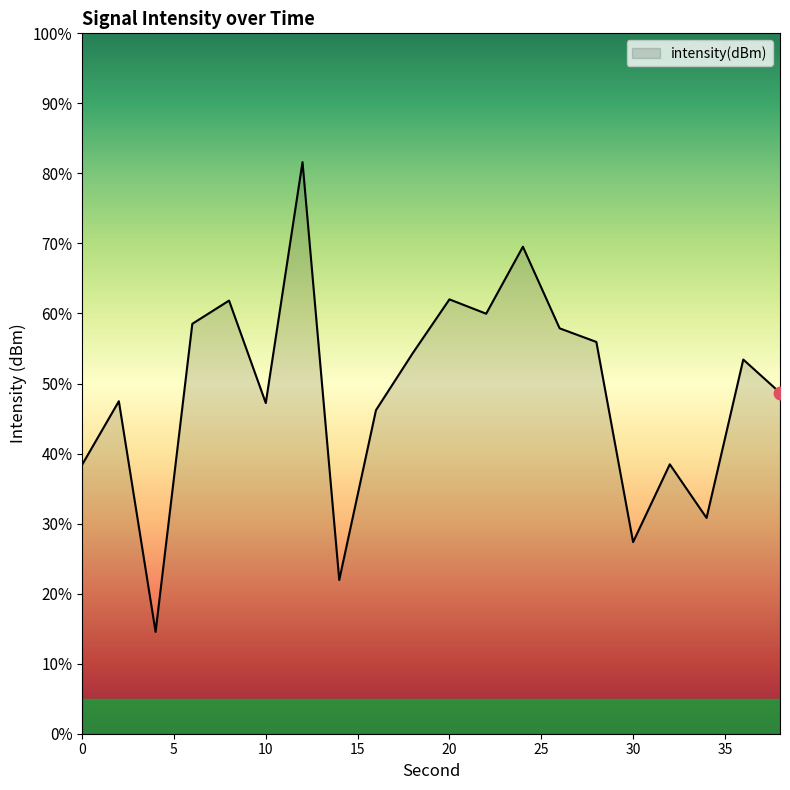

Reading left to right, what are all the values shown in this chart?

0=-118.5	2=-115.8	4=-125.6	6=-112.4	8=-111.4	10=-115.8	12=-105.5	14=-123.4	16=-116.1	18=-113.7	20=-111.4	22=-112.0	24=-109.1	26=-112.6	28=-113.2	30=-121.8	32=-118.5	34=-120.8	36=-114.0	38=-115.4